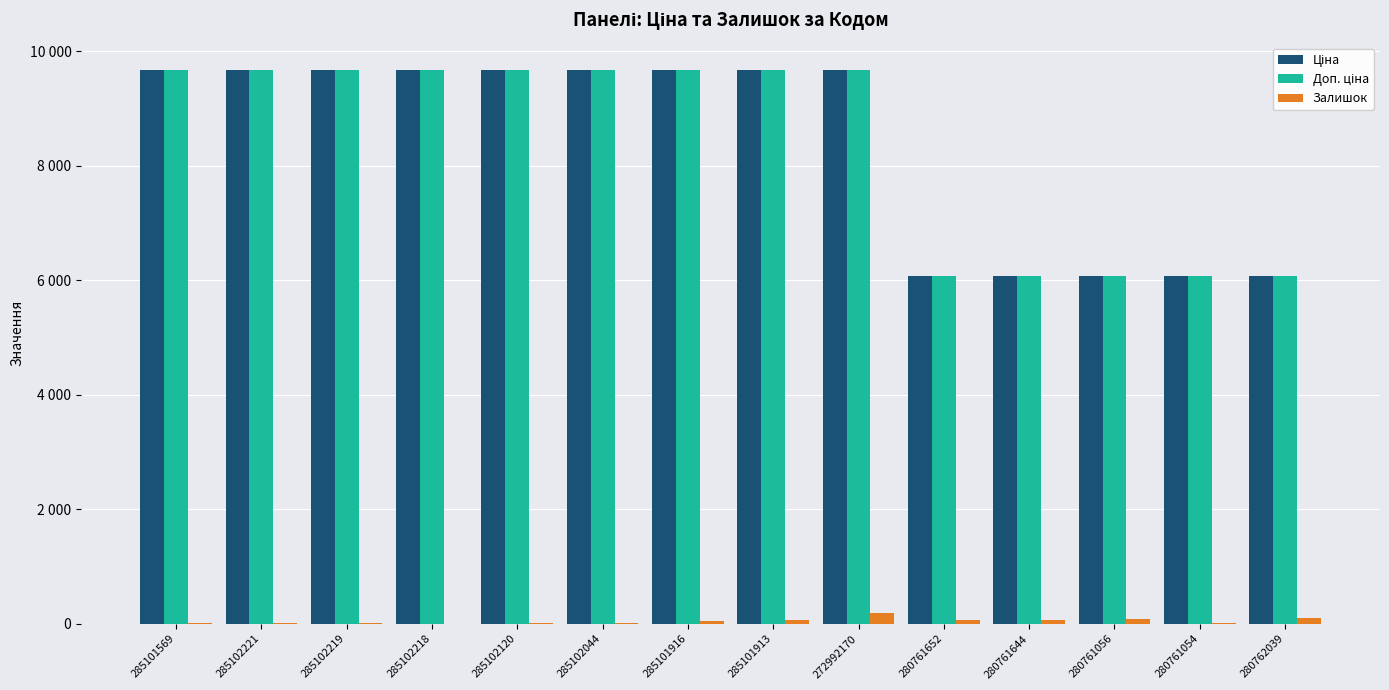

At how many categories does at least one series exceed 9424?

9